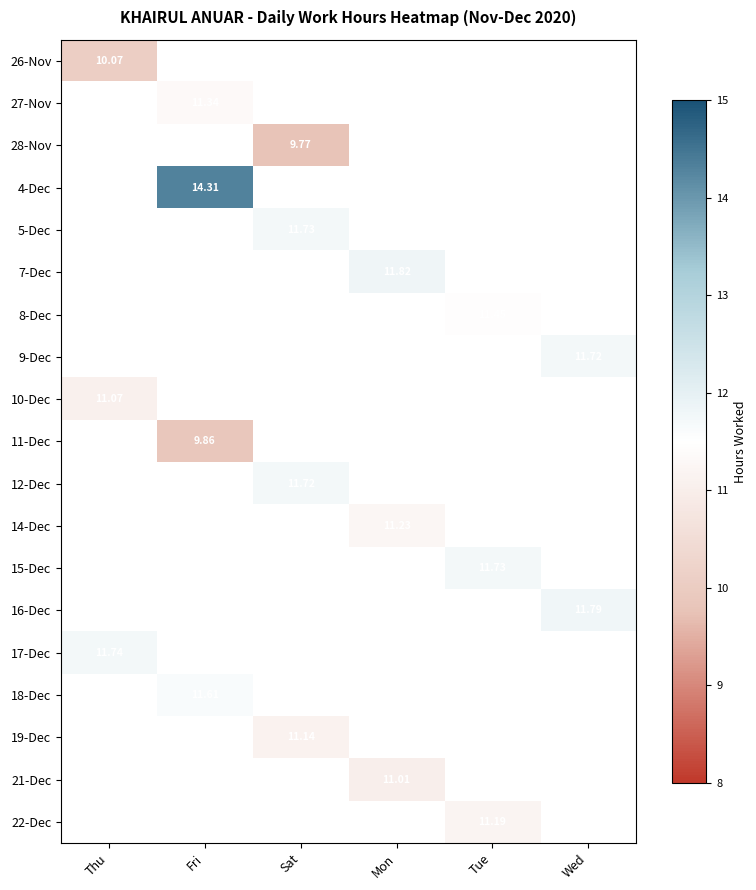

At how many categories does at least one series exceed 4?

6